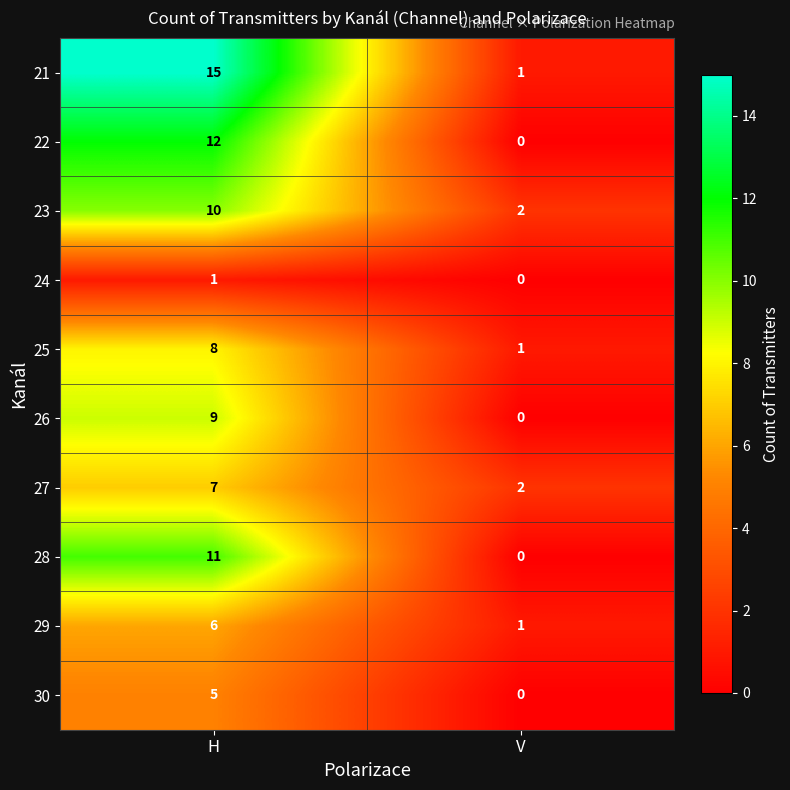

What is the difference between the highest and lowest values at H?

14